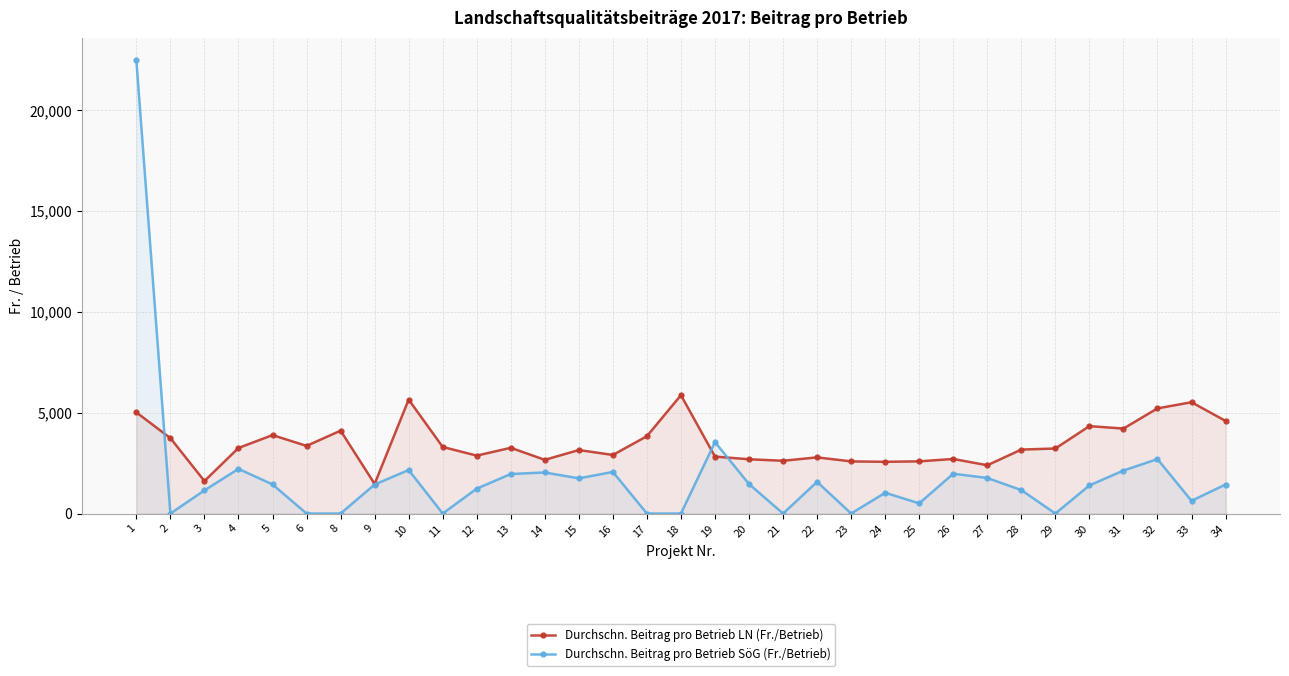

Which has a higher value, 20 or 9?

20